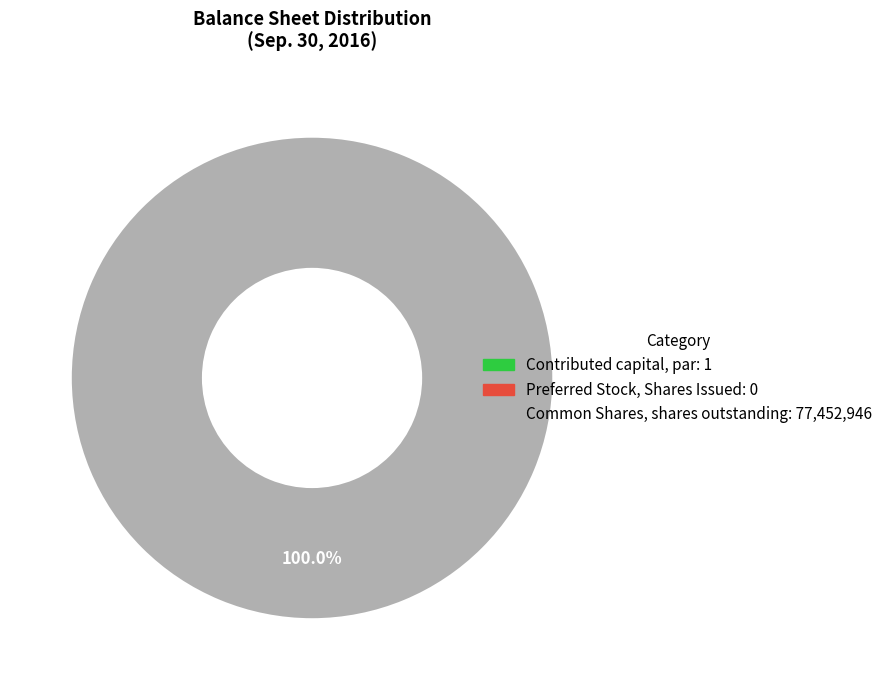

The Preferred Stock, Shares Issued slice represents 12% of the pie. True or false?

False